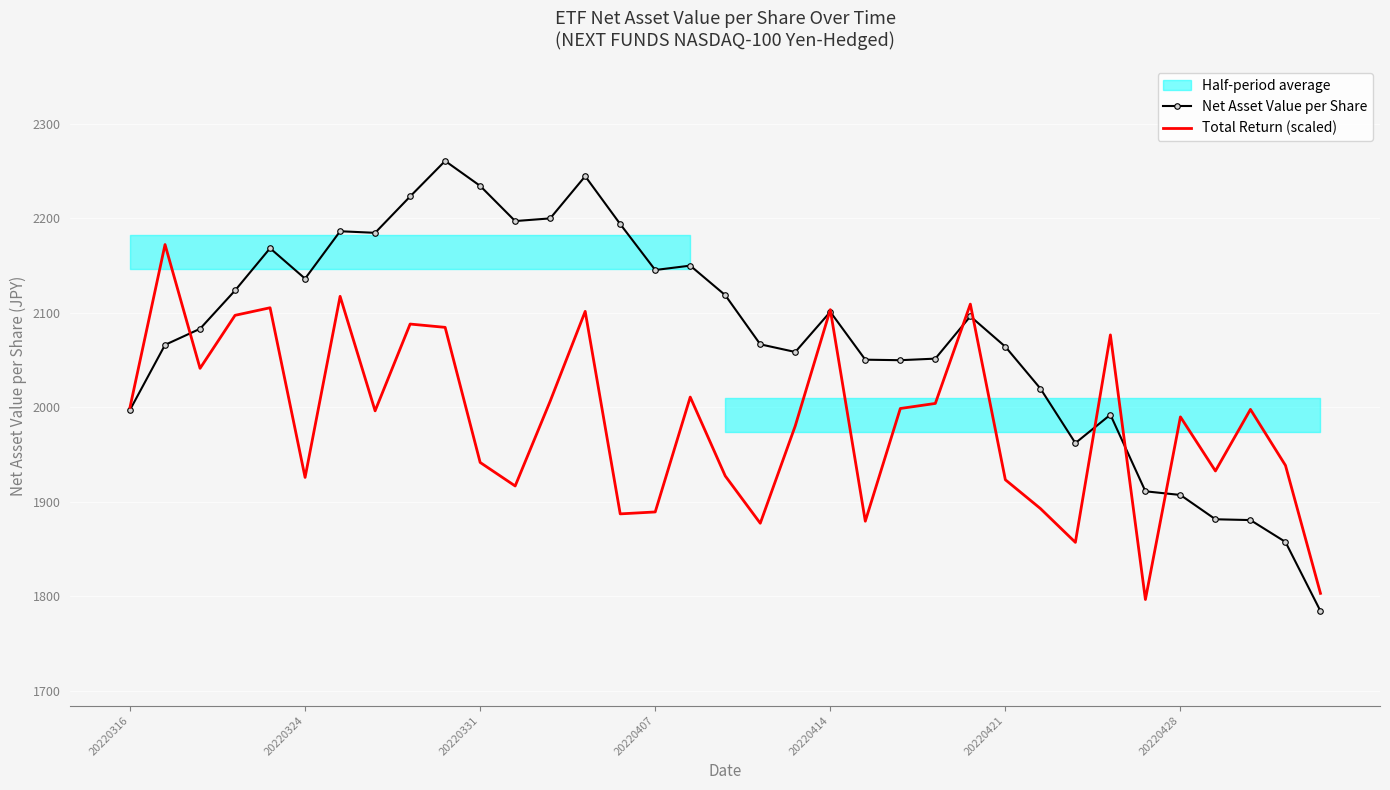

What is the maximum value for Net Asset Value per Share?

2260.7